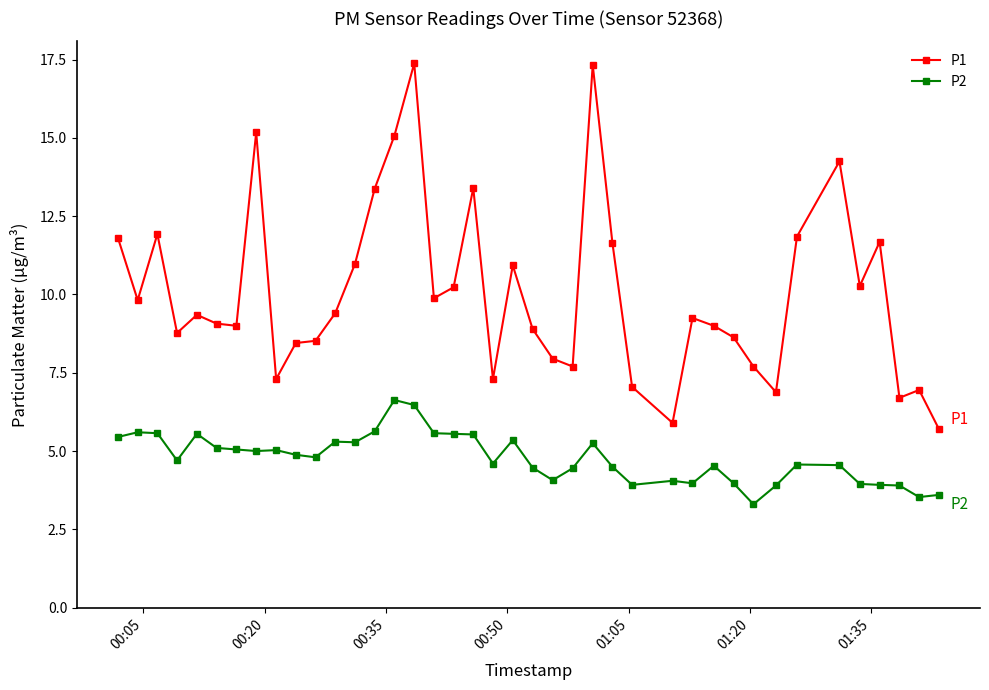

True or false: P1 and P2 intersect in this chart.

False